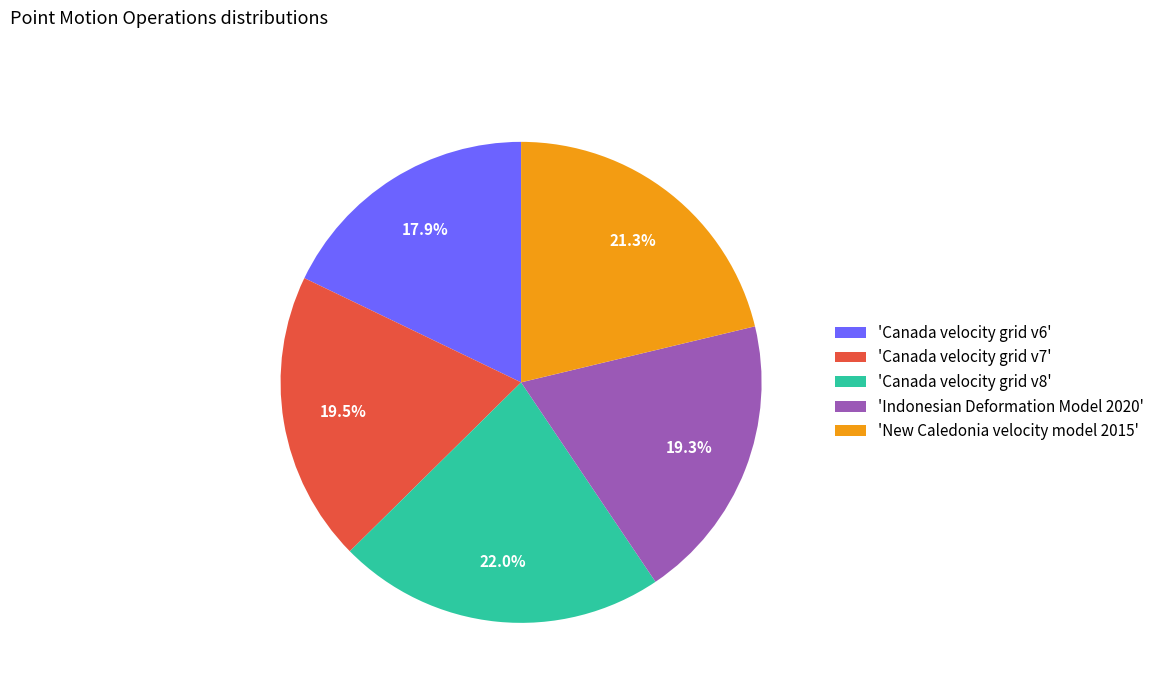

Count the number of slices in the pie.

5